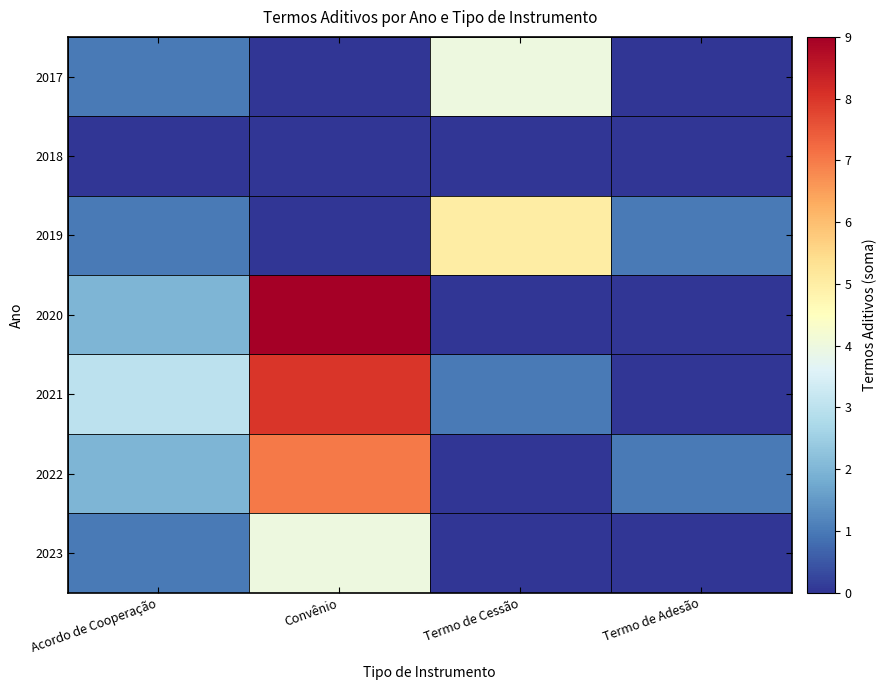

Reading left to right, what are all the values shown in this chart?

2017: Acordo de Cooperação=1	Convênio=0	Termo de Cessão=4	Termo de Adesão=0
2018: Acordo de Cooperação=0	Convênio=0	Termo de Cessão=0	Termo de Adesão=0
2019: Acordo de Cooperação=1	Convênio=0	Termo de Cessão=5	Termo de Adesão=1
2020: Acordo de Cooperação=2	Convênio=9	Termo de Cessão=0	Termo de Adesão=0
2021: Acordo de Cooperação=3	Convênio=8	Termo de Cessão=1	Termo de Adesão=0
2022: Acordo de Cooperação=2	Convênio=7	Termo de Cessão=0	Termo de Adesão=1
2023: Acordo de Cooperação=1	Convênio=4	Termo de Cessão=0	Termo de Adesão=0